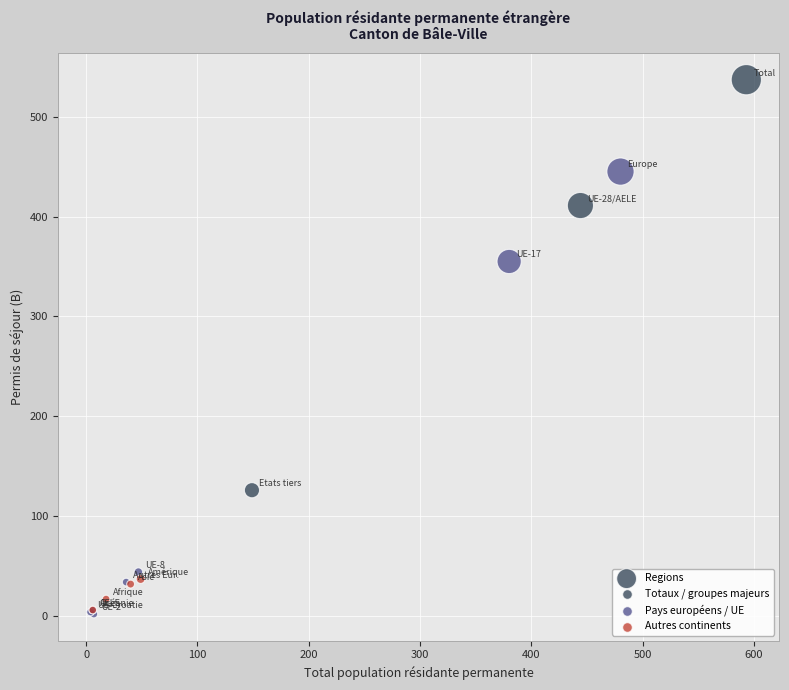

What Y value in the scatter plot is closest to 269?

355